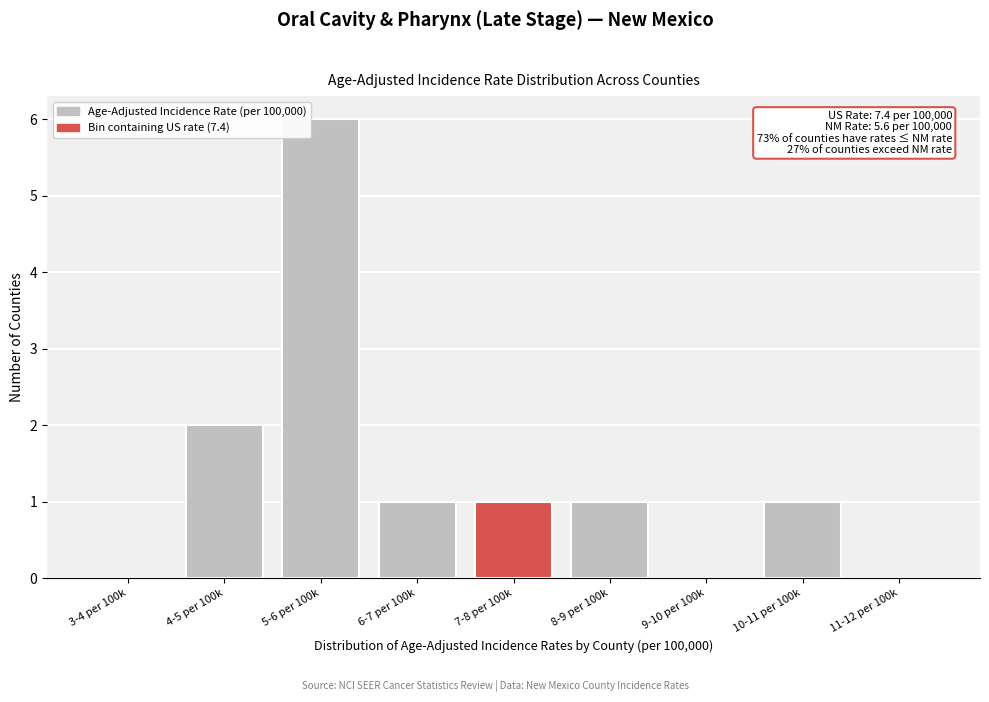

Reading left to right, extract all data points from this chart.

3-4 per 100k=0	4-5 per 100k=2	5-6 per 100k=6	6-7 per 100k=1	7-8 per 100k=1	8-9 per 100k=1	9-10 per 100k=0	10-11 per 100k=1	11-12 per 100k=0